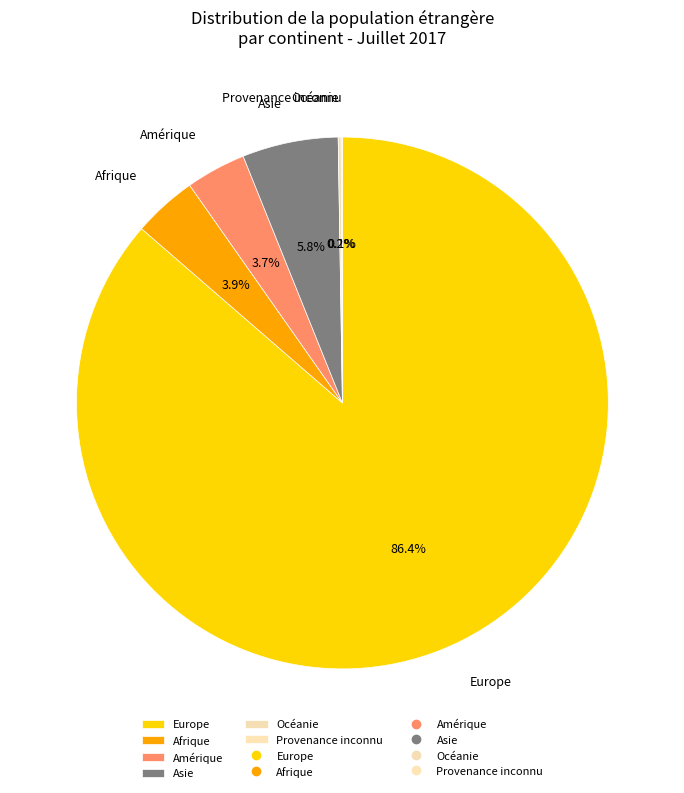

True or false: Amérique accounts for 4% of the total.

True